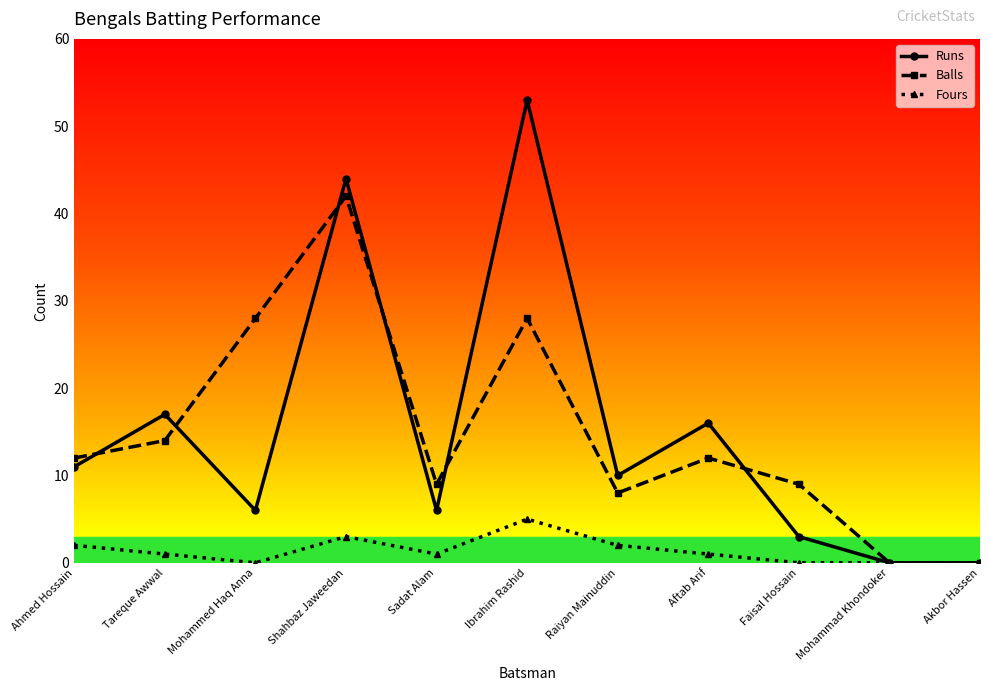

How many categories are shown in the chart?

11